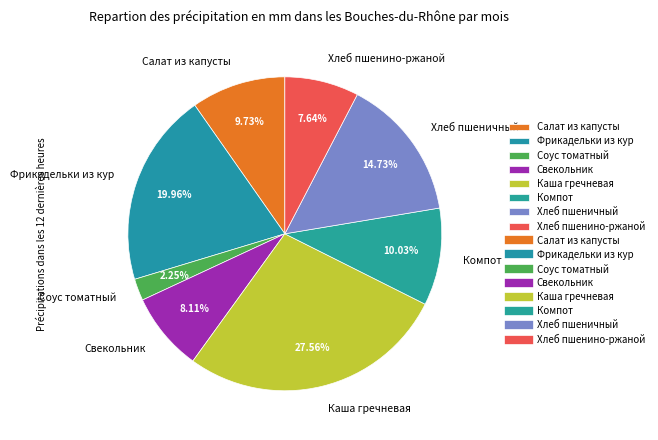

Count the number of slices in the pie.

8